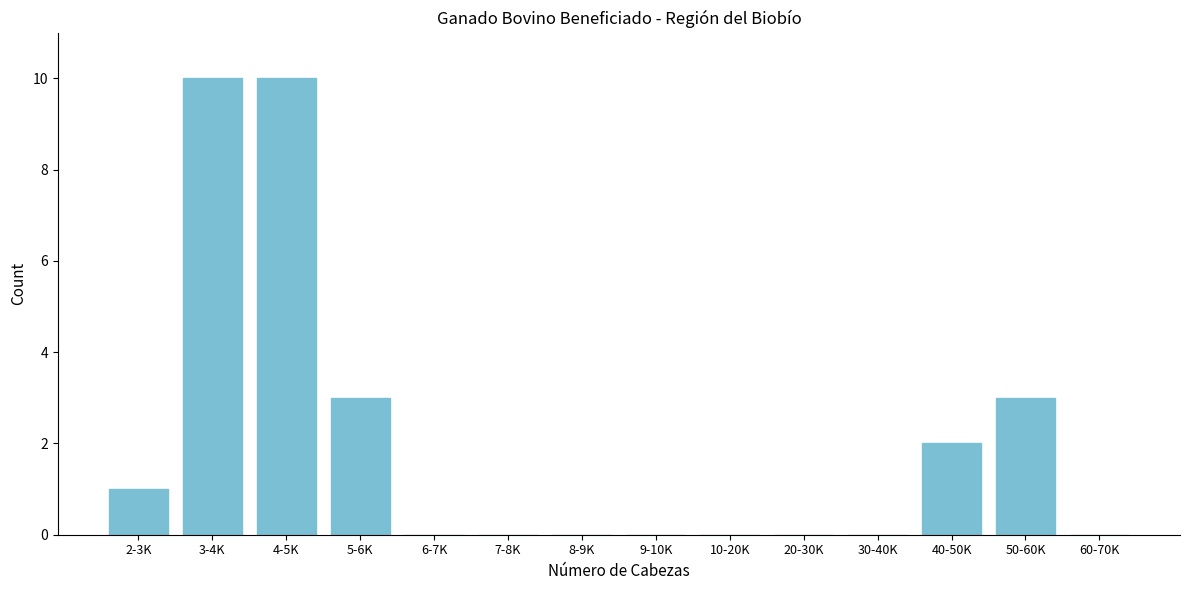

Reading left to right, transcribe all the data shown in this chart.

2-3K=1	3-4K=10	4-5K=10	5-6K=3	6-7K=0	7-8K=0	8-9K=0	9-10K=0	10-20K=0	20-30K=0	30-40K=0	40-50K=2	50-60K=3	60-70K=0